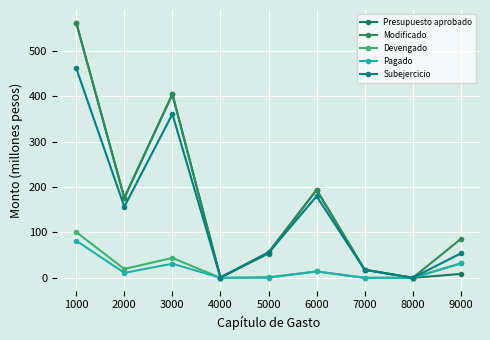

What is the difference between the highest and lowest values at 7000?

17.9